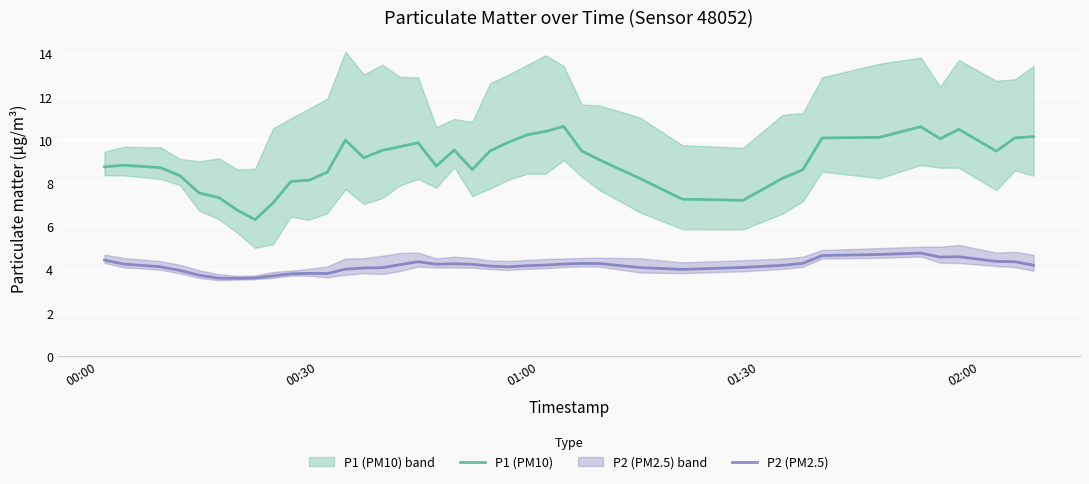

What is the minimum value for P1 (PM10)?

6.3